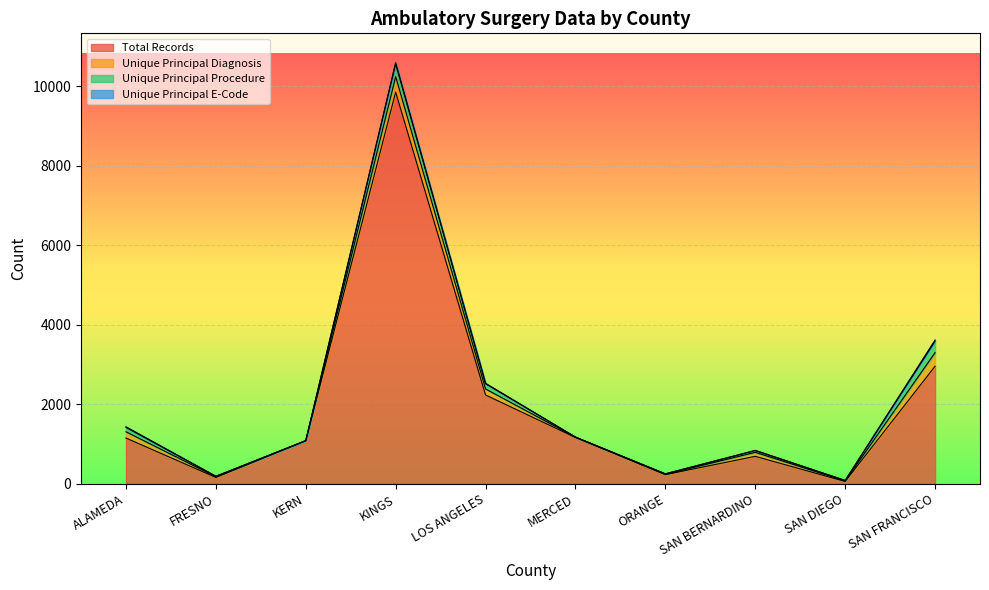

What is the difference between the Unique Principal E-Code values at MERCED and KINGS?

34